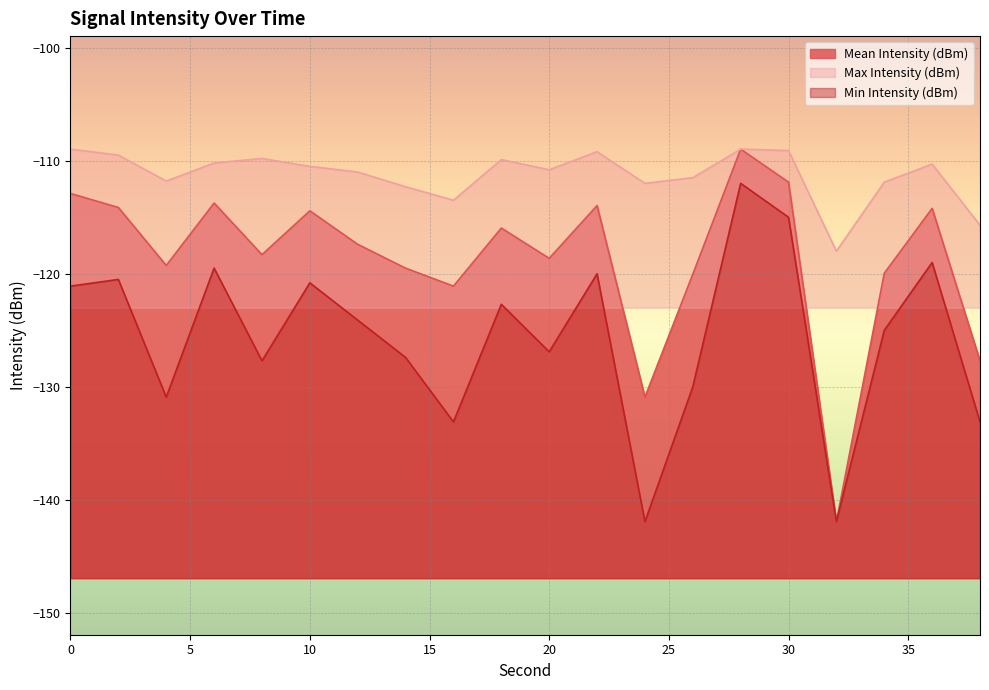

What is the minimum value for Min Intensity (dBm)?

-141.9